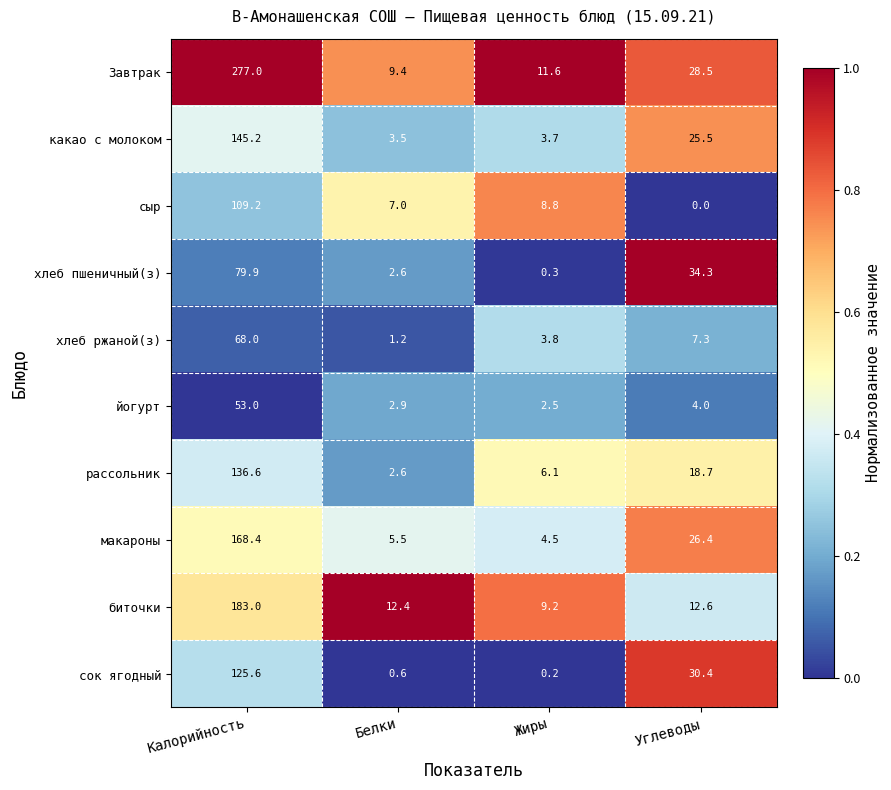

What is the sum of all какао с молоком values?

177.9